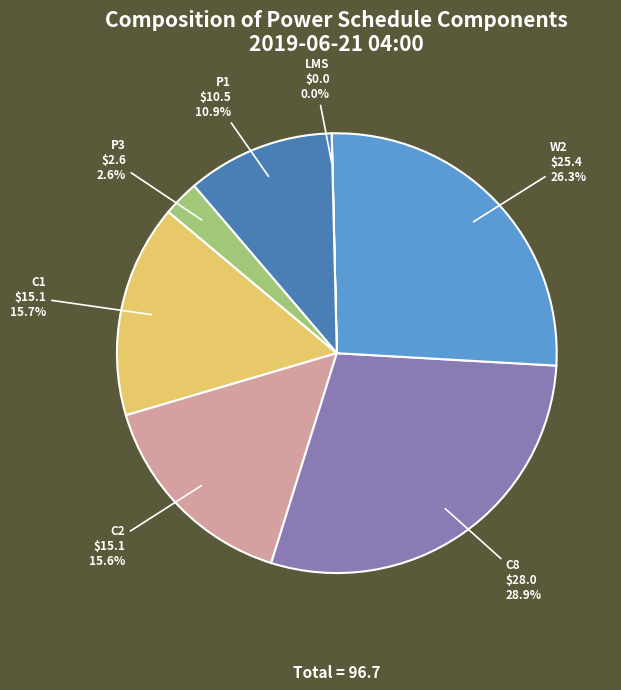

What percentage is NOT represented by C2 $15.1 15.6%?

84.4%